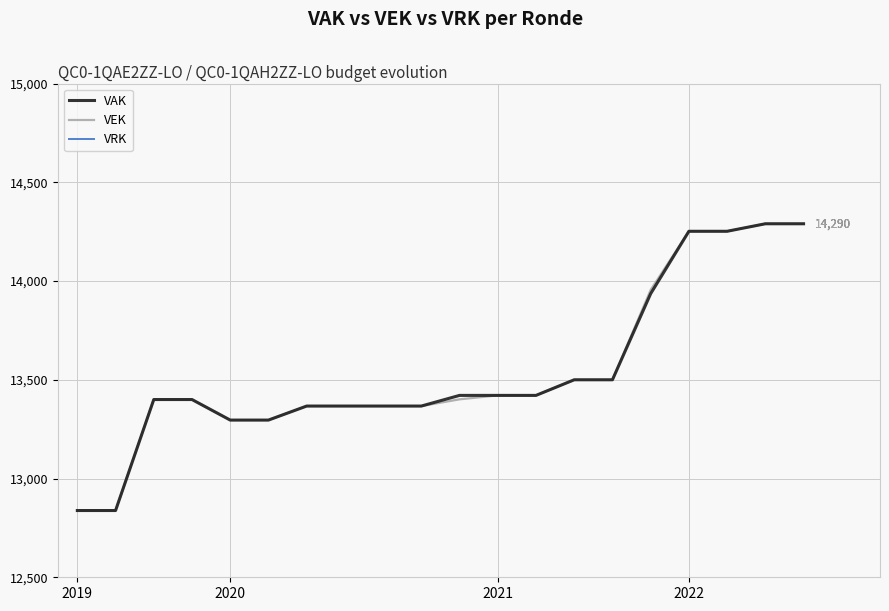

What is the maximum value for VAK?

14290